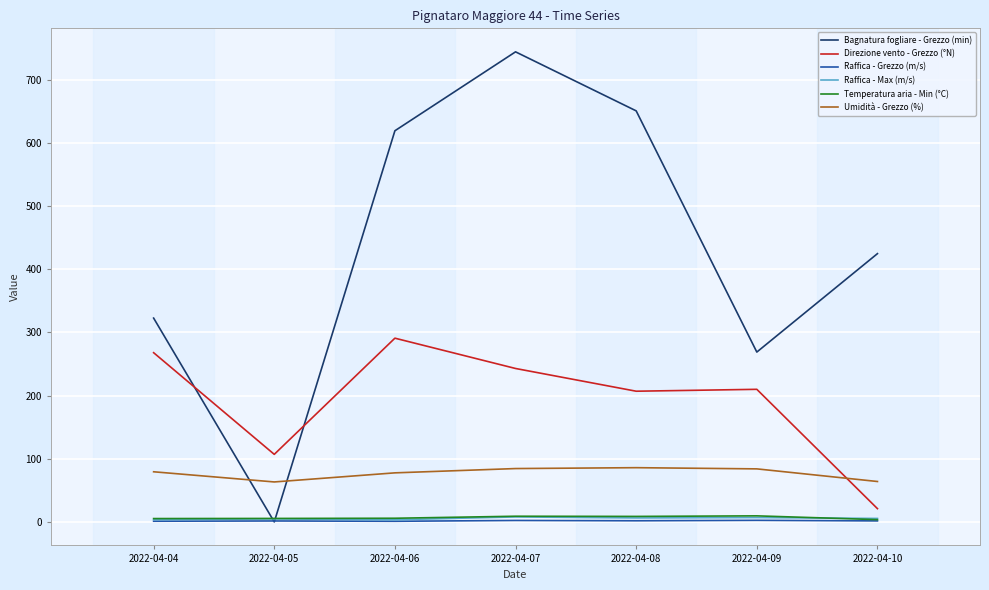

Which series has the largest total across all categories?

Bagnatura fogliare - Grezzo (min)